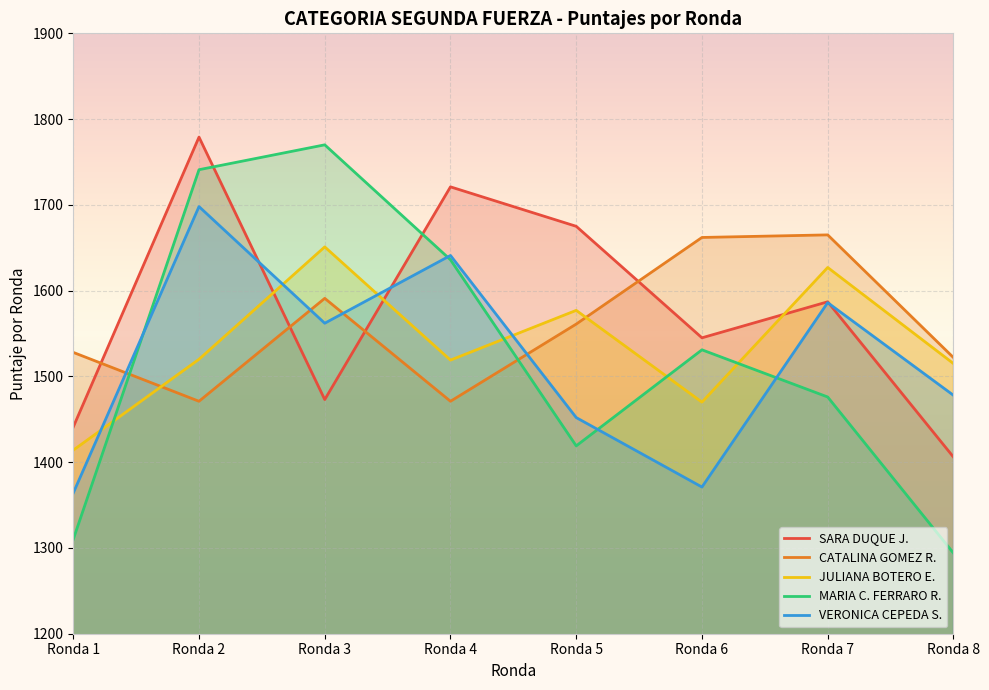

List the labels in order of VERONICA CEPEDA S. value, largest first.

Ronda 2, Ronda 4, Ronda 7, Ronda 3, Ronda 8, Ronda 5, Ronda 6, Ronda 1